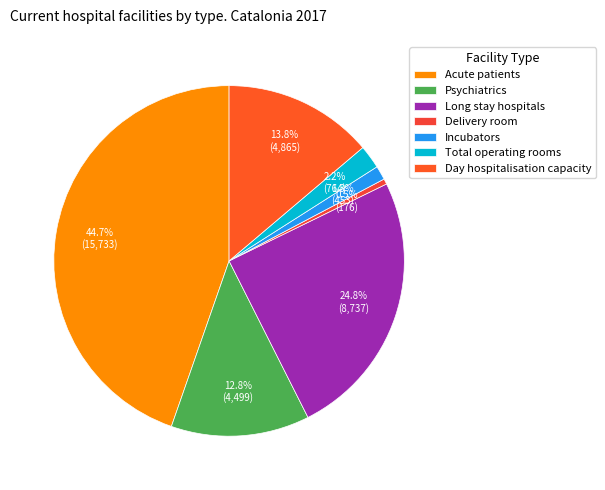

To the nearest percent, what portion does Total operating rooms represent?

2%